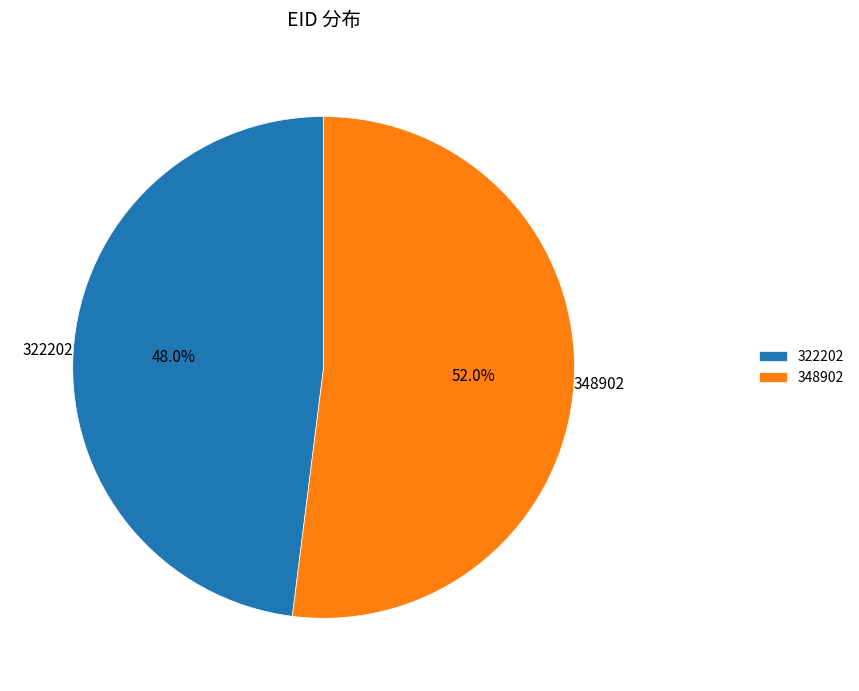

To the nearest percent, what is the difference between the largest and smallest slice percentages?

4%